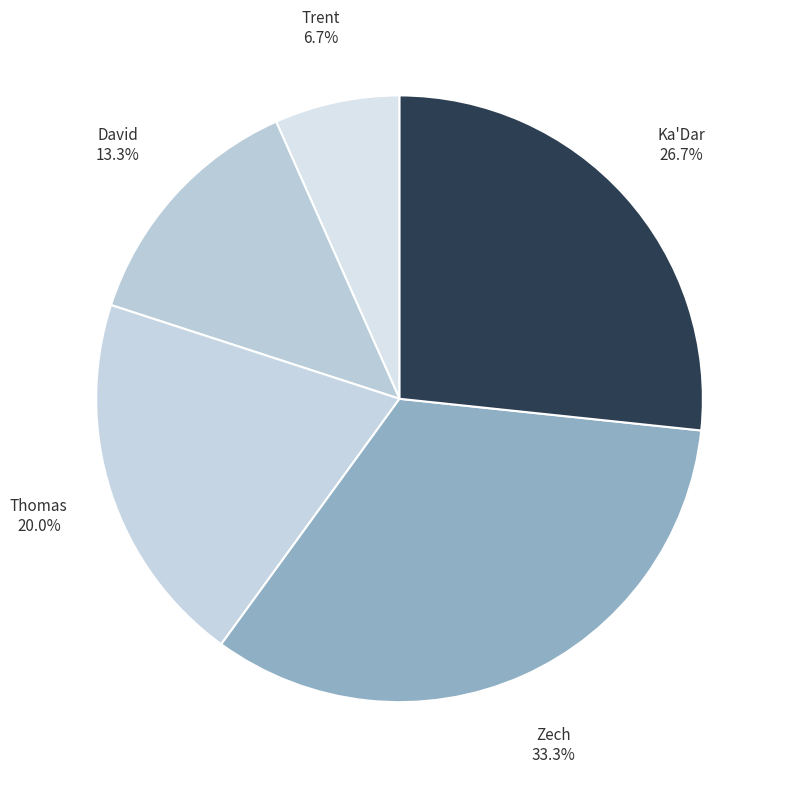

The Ka'Dar slice represents 40% of the pie. True or false?

False